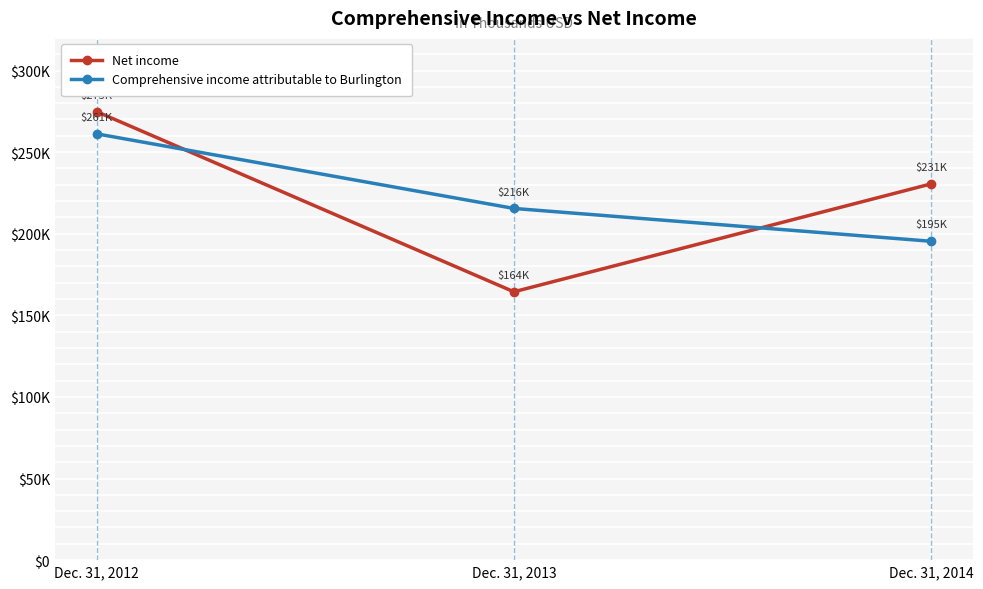

Reading left to right, transcribe all the data shown in this chart.

Net income: Dec. 31, 2012=274857	Dec. 31, 2013=164425	Dec. 31, 2014=230551
Comprehensive income attributable to Burlington: Dec. 31, 2012=261218	Dec. 31, 2013=215500	Dec. 31, 2014=195379